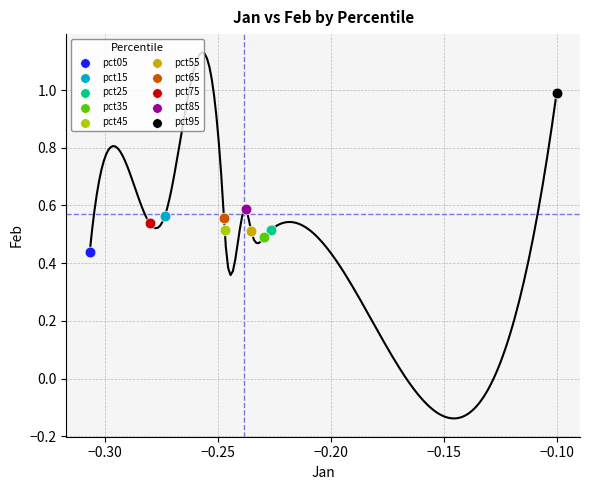

Which series contains the lowest Y value?

pct05